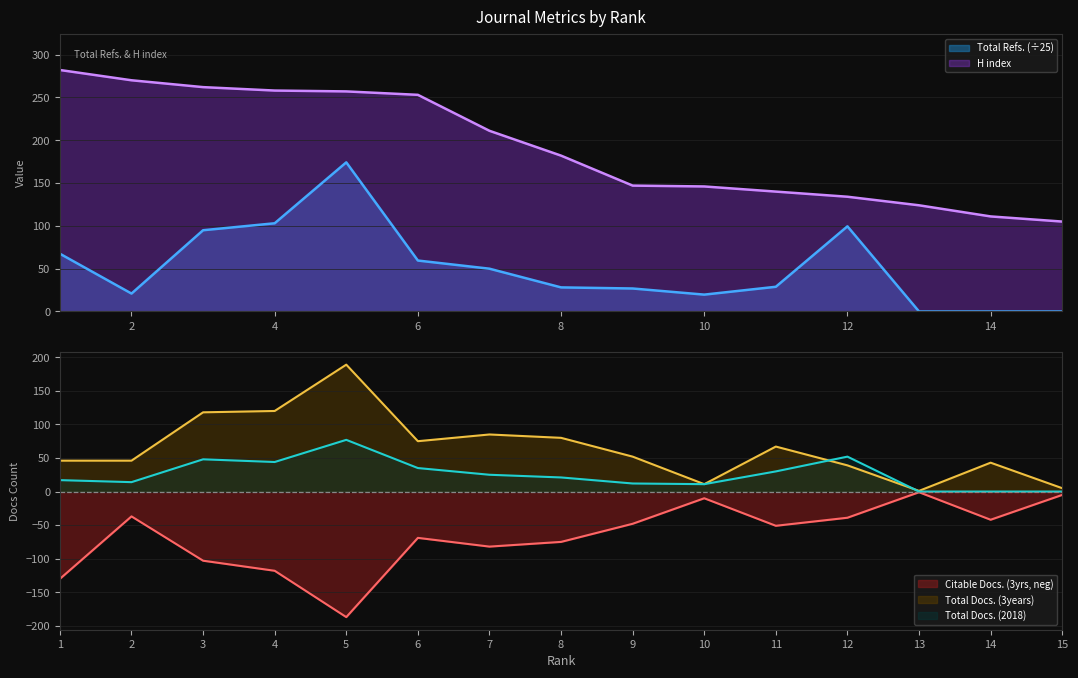

Where is Total Refs. nearest to the value 87?

3